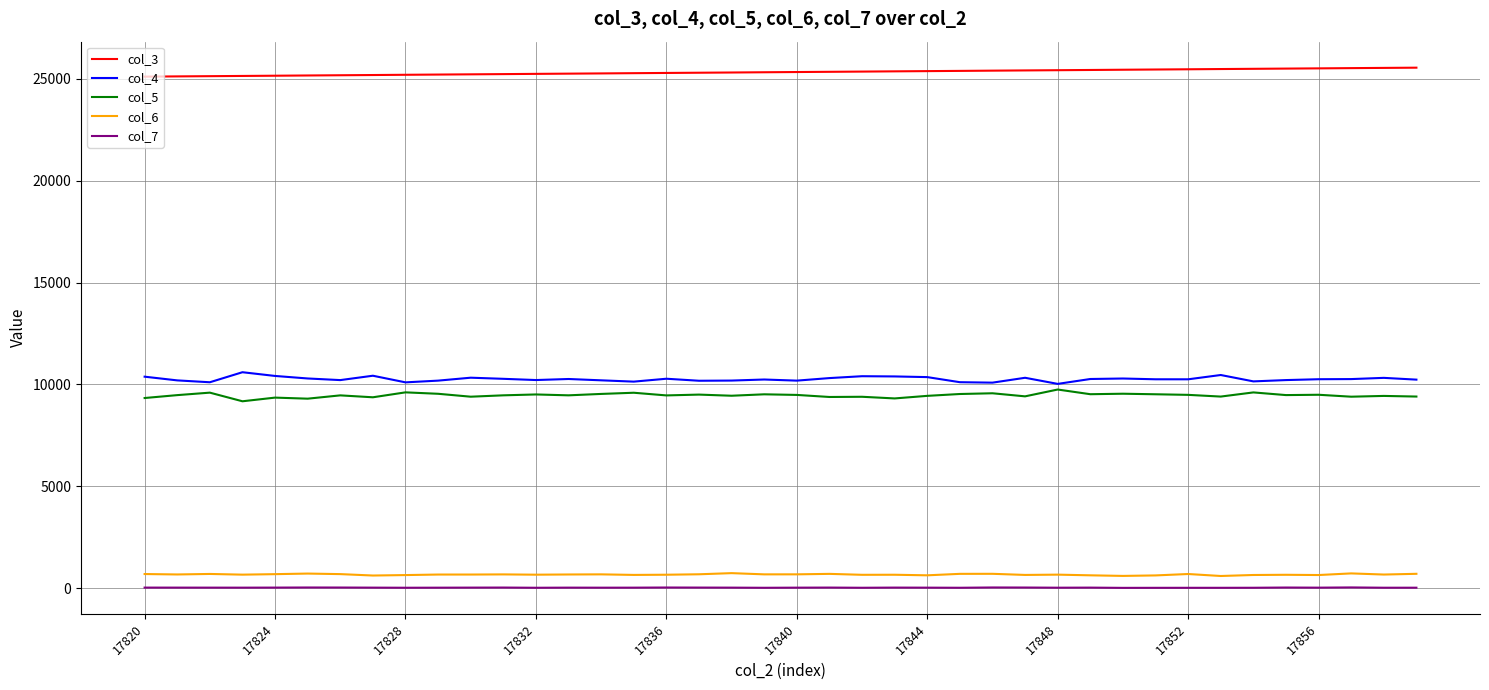

What is the greatest value displayed?

25555